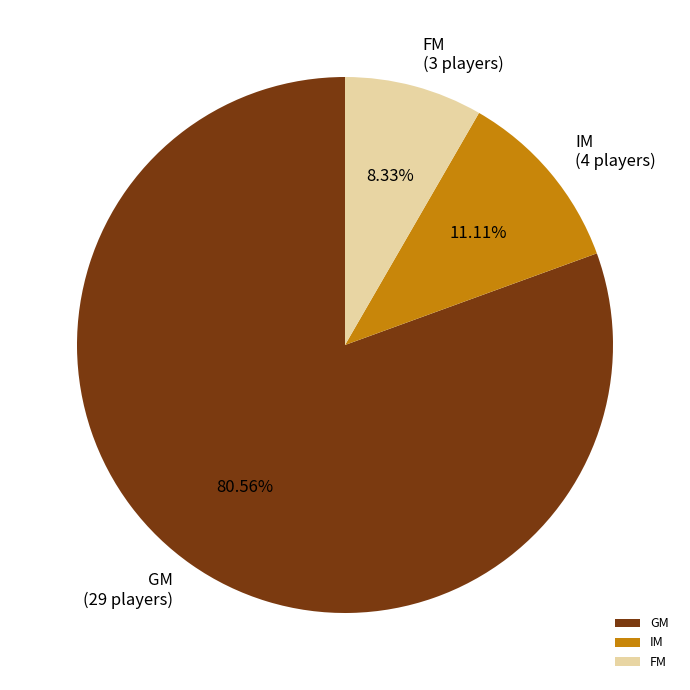

To the nearest percent, what portion does FM represent?

8%